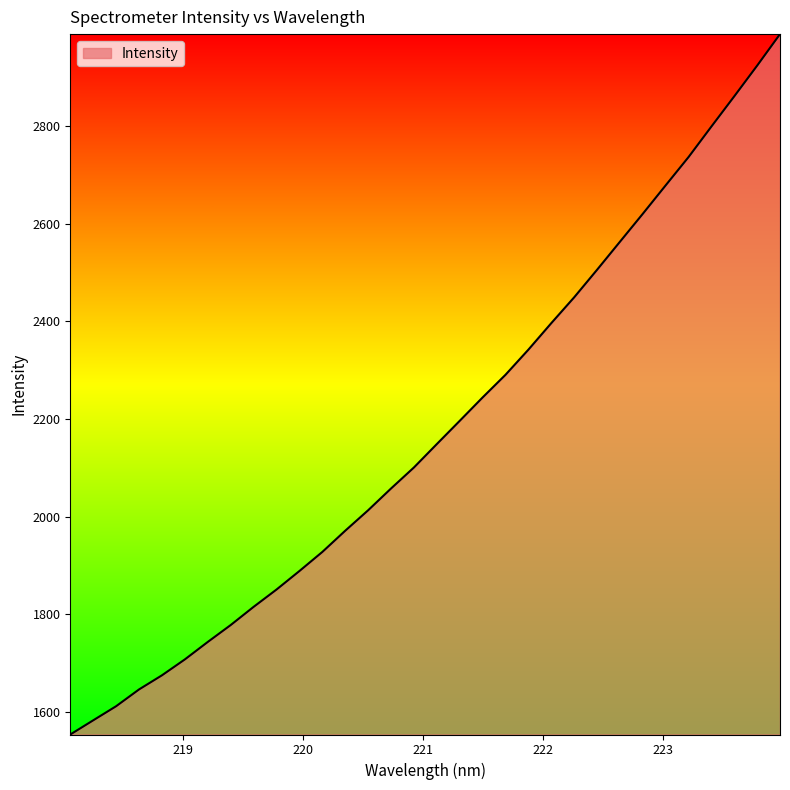

What is the smallest value displayed?

1553.6